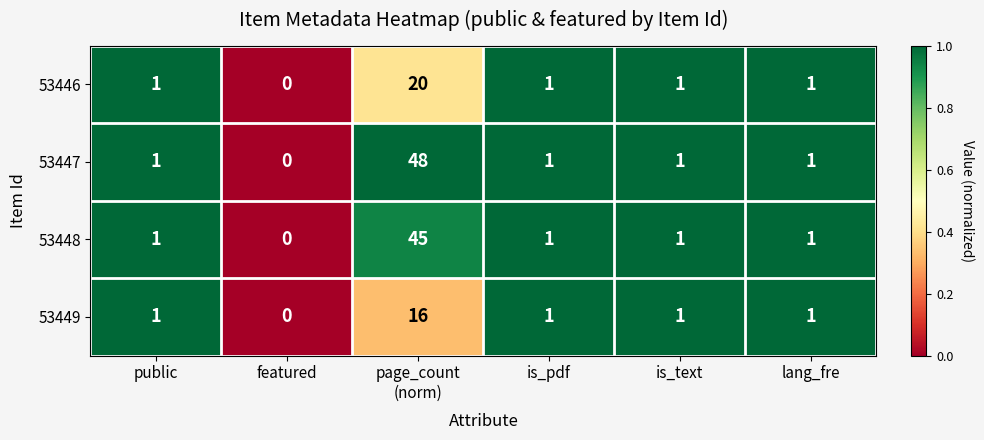

Reading right to left, what are all the values shown in this chart?

53446: 1	1	1	20	0	1
53447: 1	1	1	48	0	1
53448: 1	1	1	45	0	1
53449: 1	1	1	16	0	1